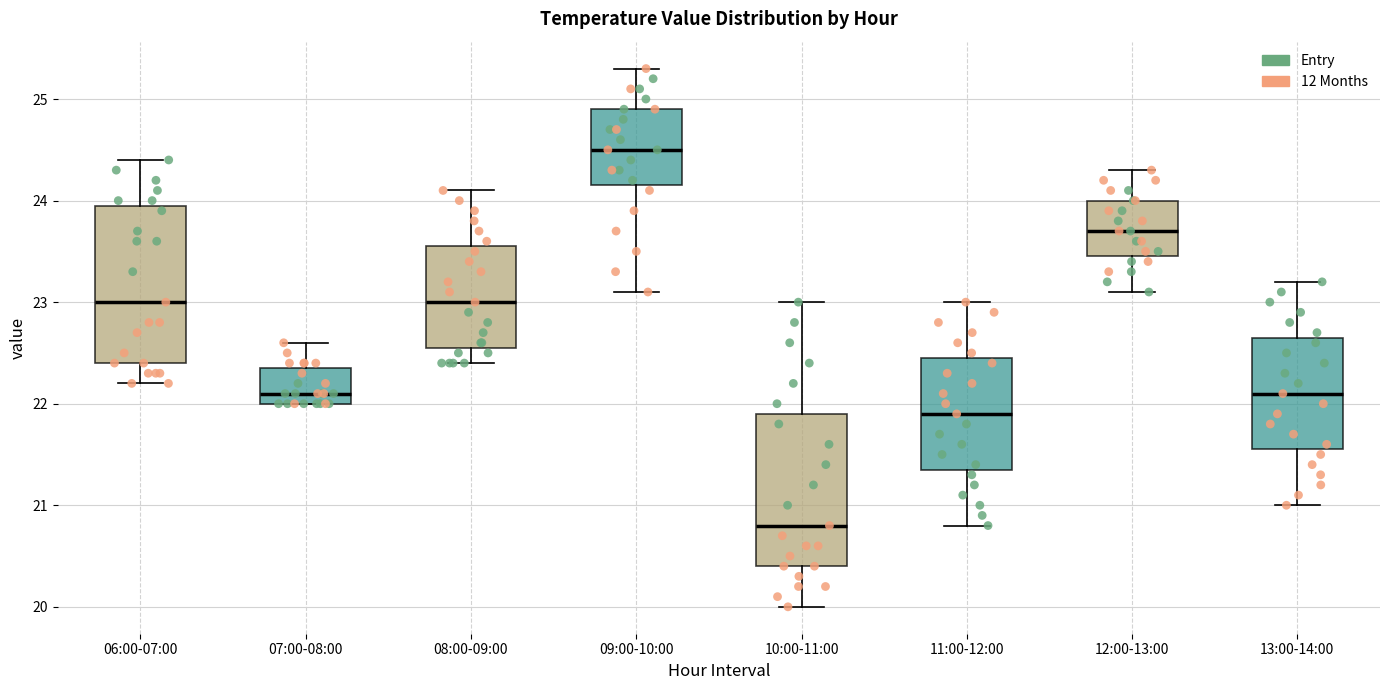

Reading left to right, transcribe this box plot: for each box, give where its median line is, the range the box spans, and where its two whiskers end, as read against the y-axis. The values are not printed on the chart, so give them approximately, as read against the axis.

06:00-07:00: median 23.0, box 22.4 to 24.0, whiskers 22.2 to 24.4
07:00-08:00: median 22.1, box 22.0 to 22.4, whiskers 22.0 to 22.6
08:00-09:00: median 23.0, box 22.6 to 23.6, whiskers 22.4 to 24.1
09:00-10:00: median 24.5, box 24.2 to 24.9, whiskers 23.1 to 25.3
10:00-11:00: median 20.8, box 20.4 to 21.9, whiskers 20.0 to 23.0
11:00-12:00: median 21.9, box 21.4 to 22.5, whiskers 20.8 to 23.0
12:00-13:00: median 23.7, box 23.5 to 24.0, whiskers 23.1 to 24.3
13:00-14:00: median 22.1, box 21.6 to 22.7, whiskers 21.0 to 23.2